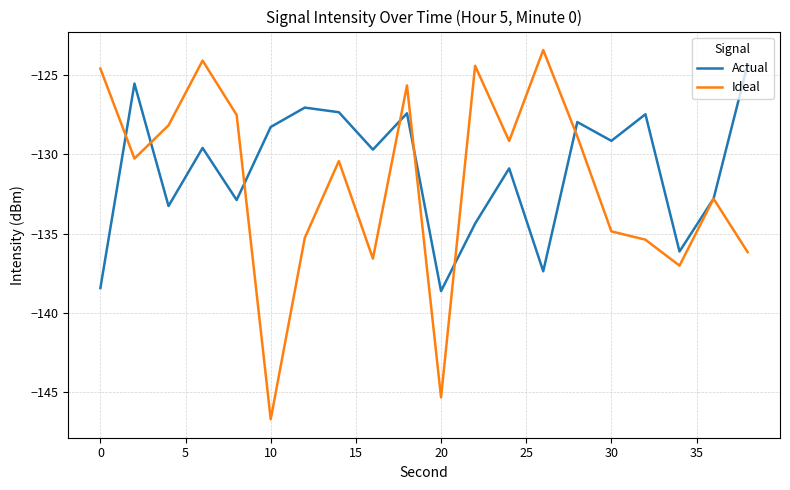

Is this an area chart (filled region under the line)?

No